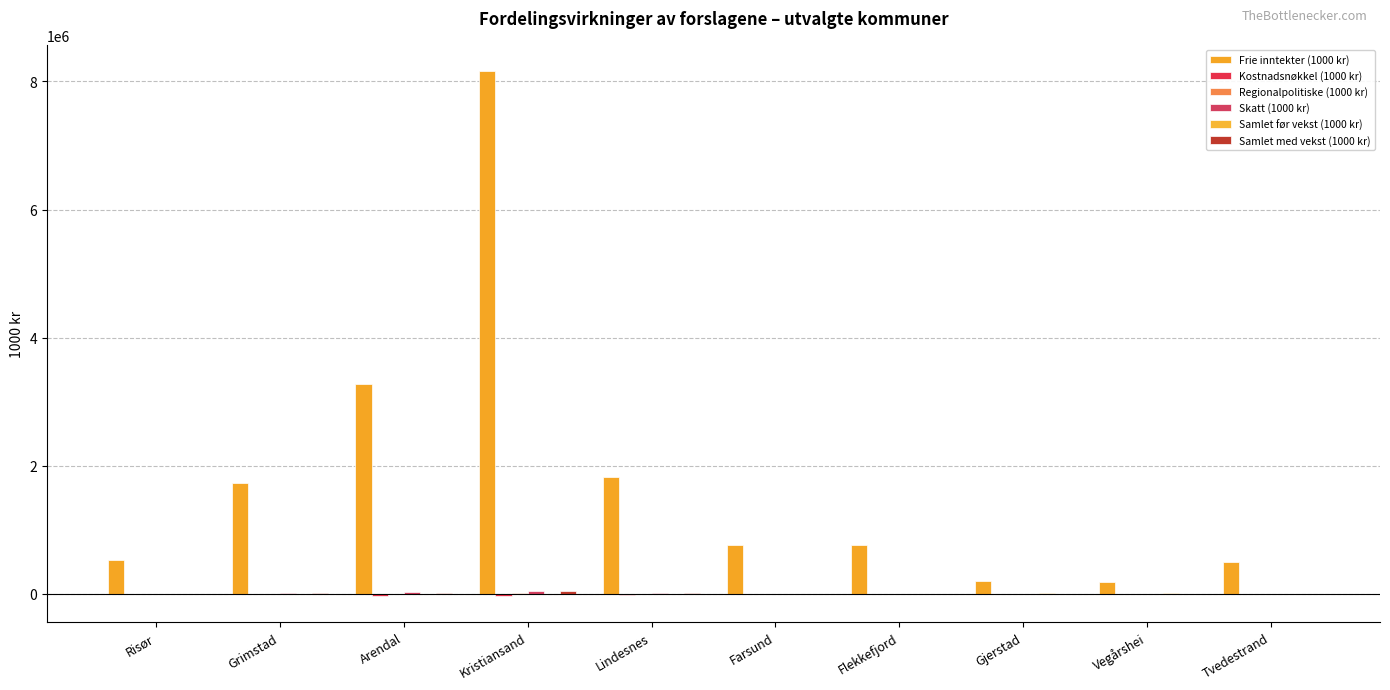

How many groups of bars are there?

10